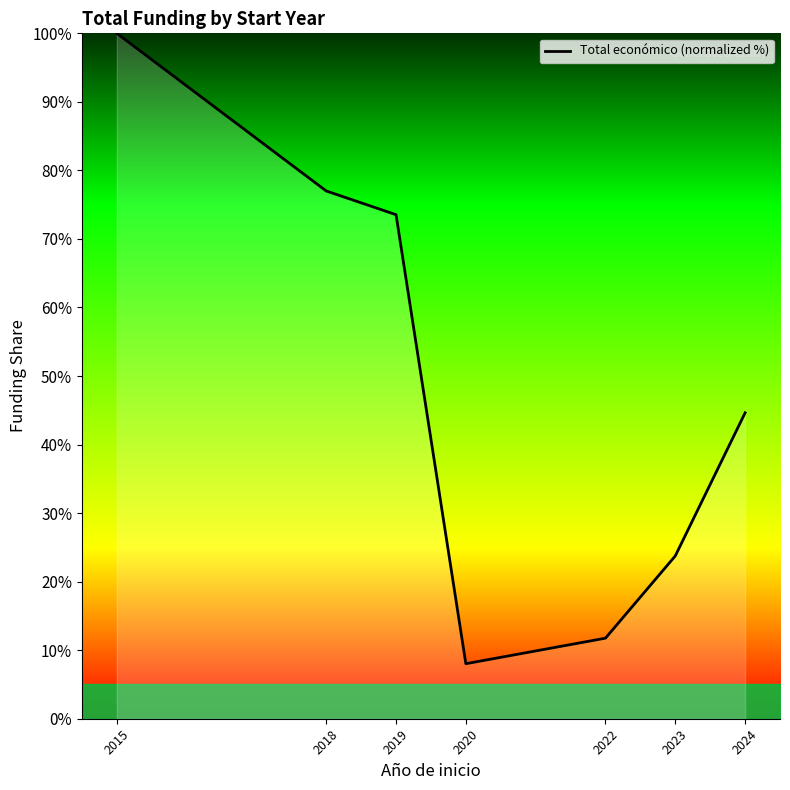

How many series are shown in this chart?

1